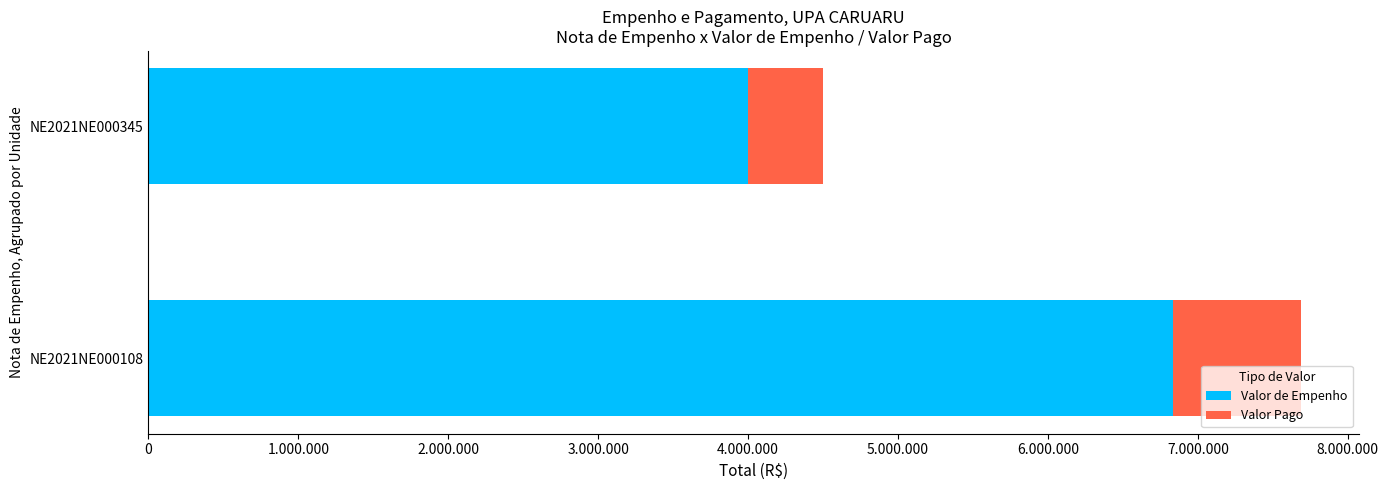

What are all the series names shown in the legend?

Valor de Empenho, Valor Pago